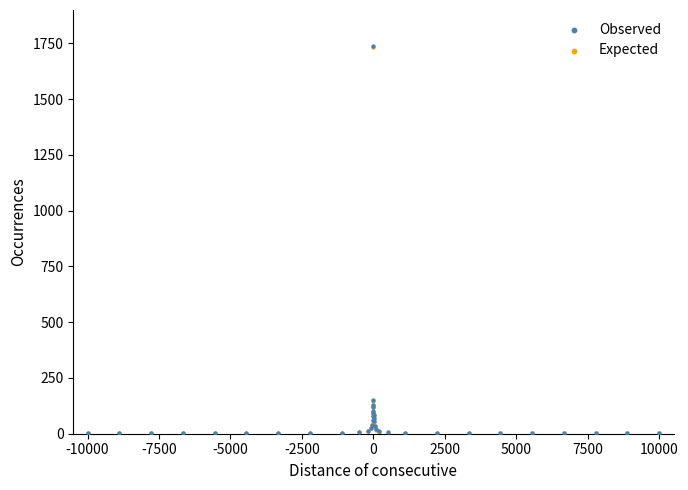

Which series has the widest spread of Y values?

Observed